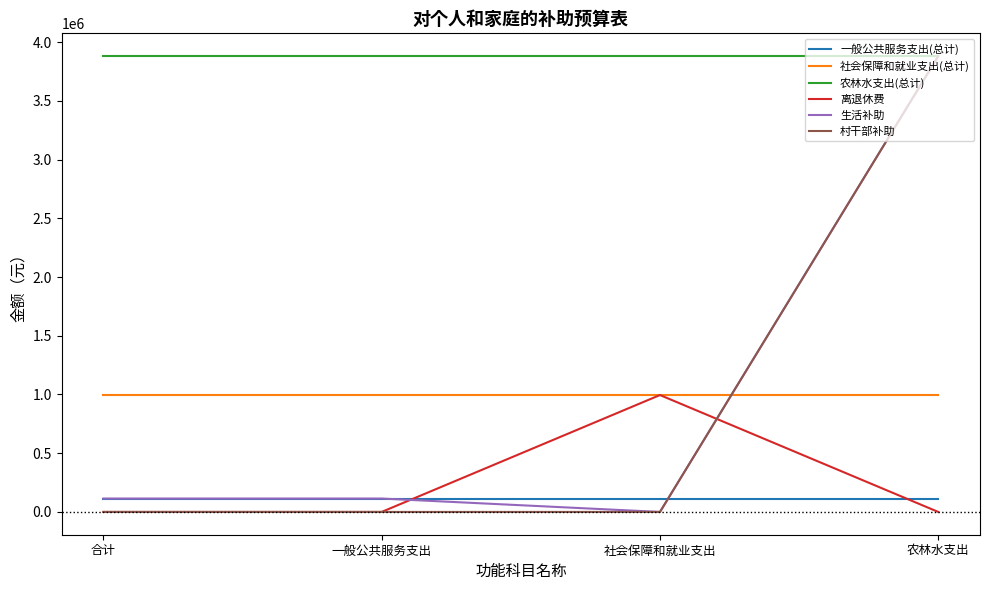

How many intersections are there between 一般公共服务支出(总计) and 离退休费?

2